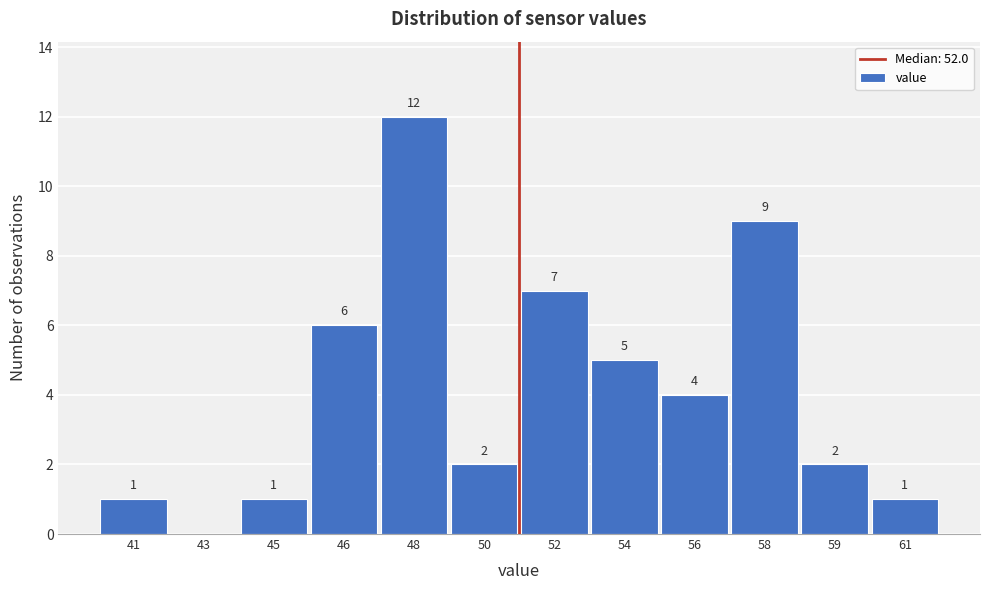

Reading right to left, transcribe all the data shown in this chart.

61=1	59=2	58=9	56=4	54=5	52=7	50=2	48=12	46=6	45=1	43=0	41=1